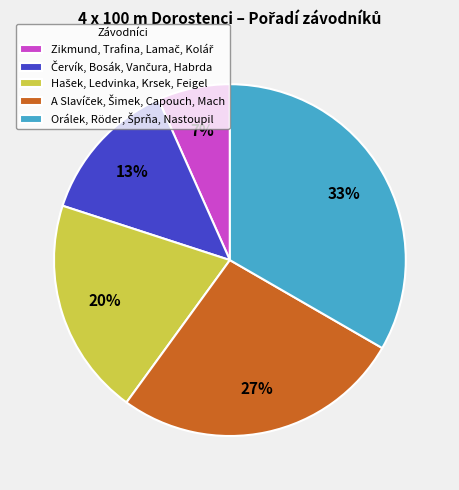

Does any single category account for the majority?

No